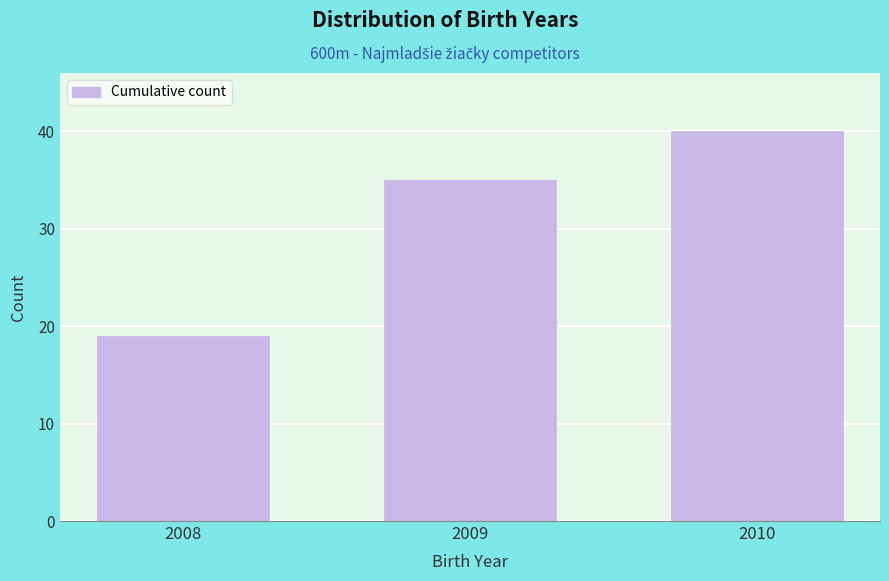

Reading right to left, what are all the values shown in this chart?

2010=40	2009=35	2008=19